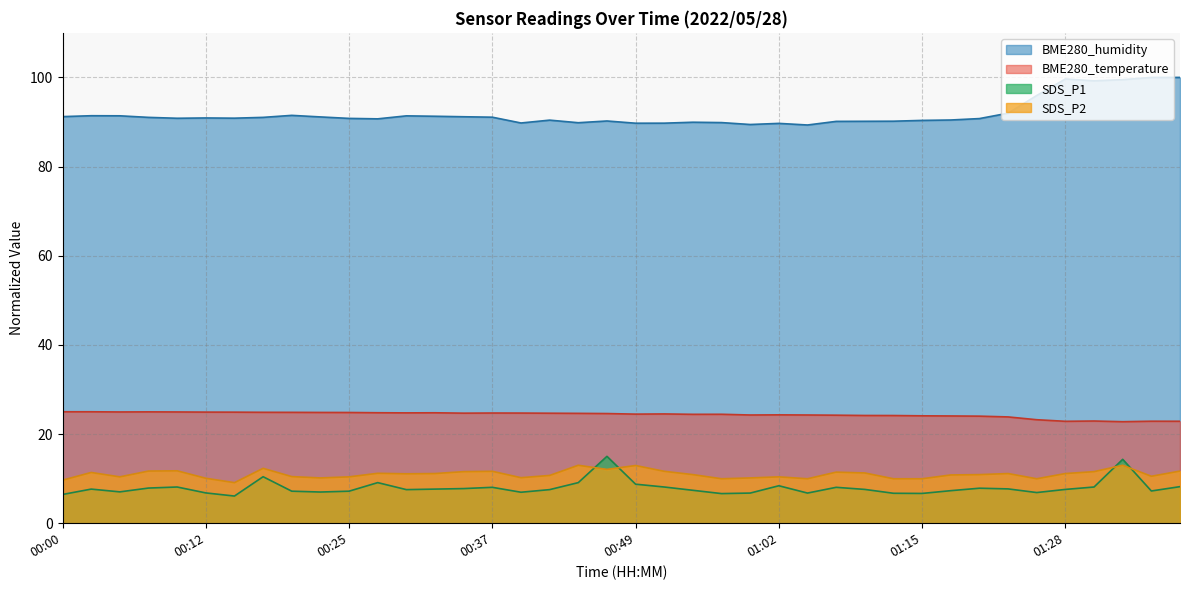

What is the difference between the maximum and minimum values in the BME280_temperature series?

2.2